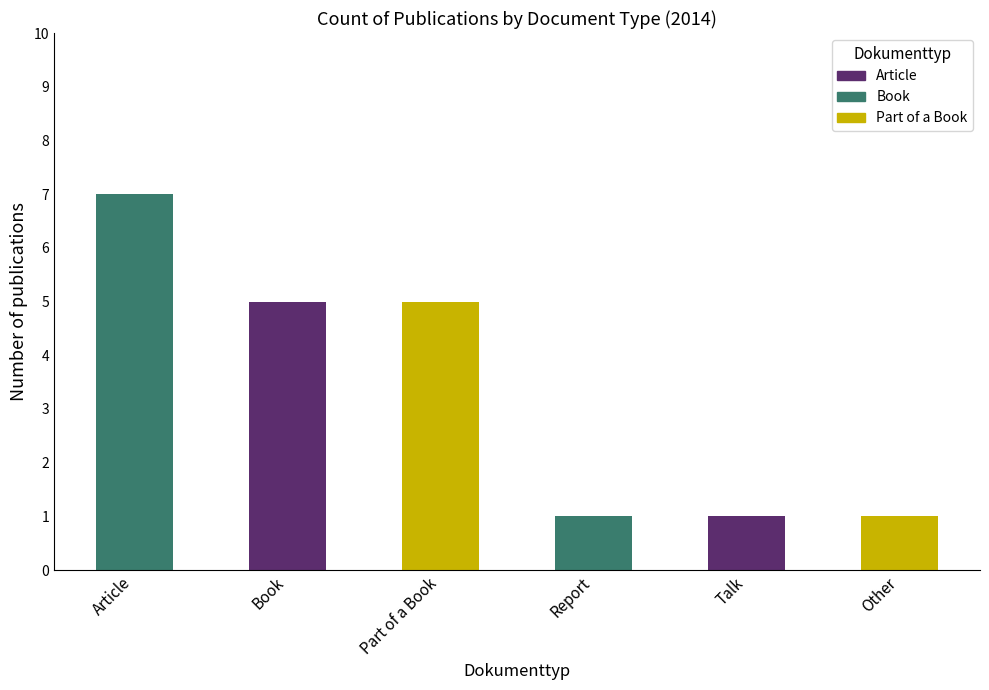

What is the label of the 4th bar from the left?

Report